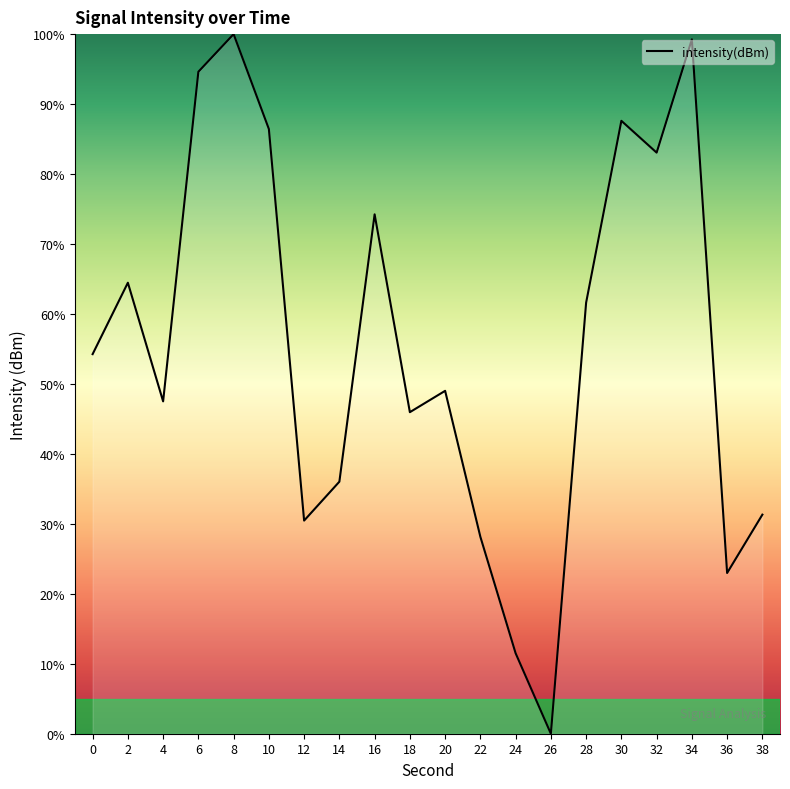

What is the ratio of the value at 36 to the value at 14?

0.6